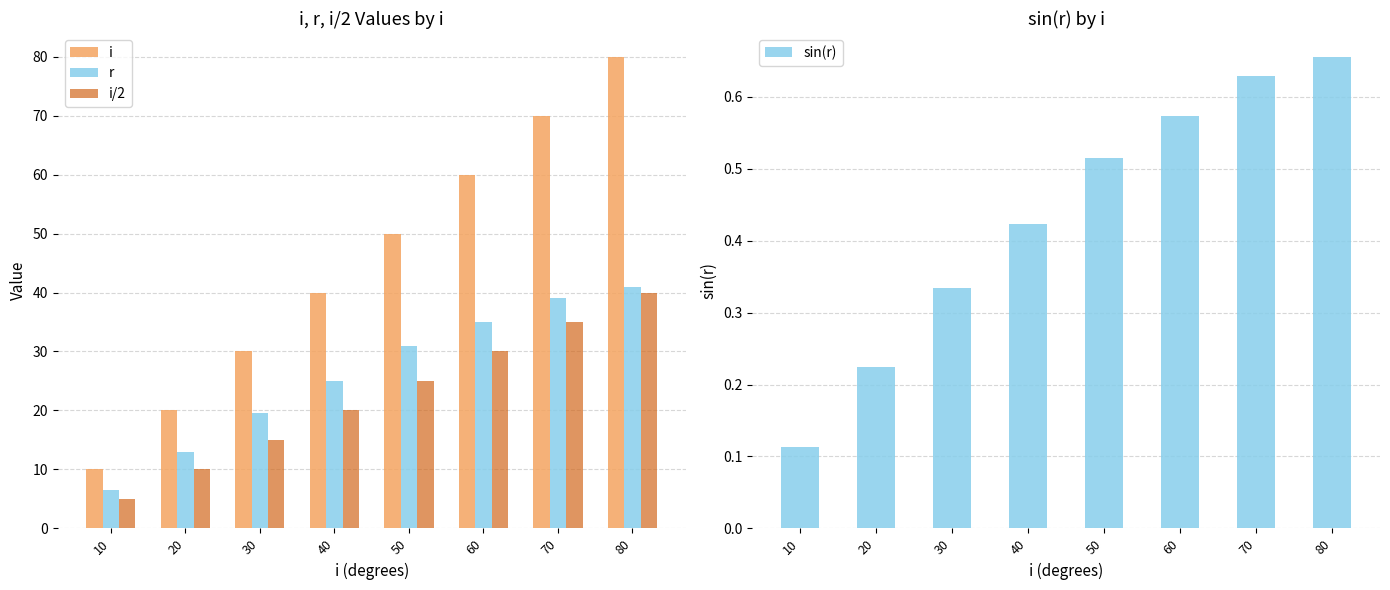

Is it true that r equals 53.9 at 50?

False